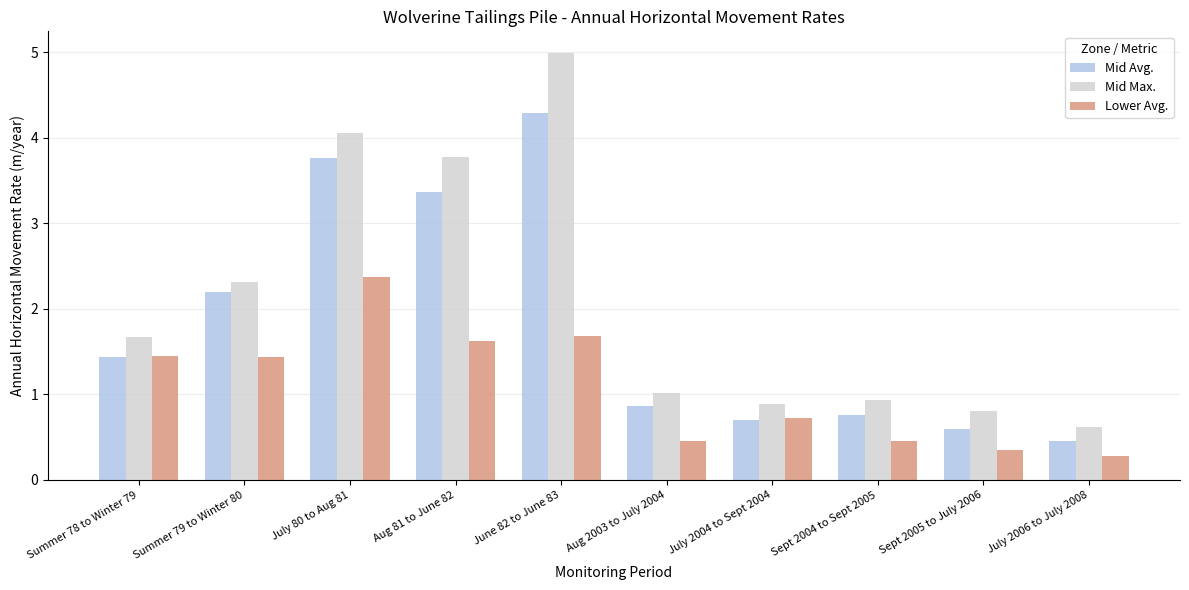

Which category has the lowest value in the Mid Max. series?

July 2006 to July 2008